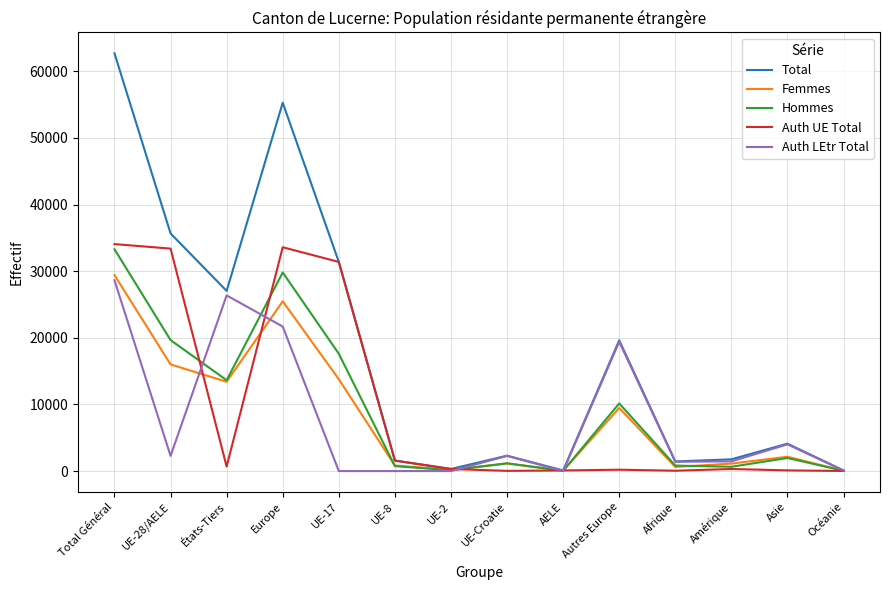

Does the chart display data point markers on the line(s)?

No